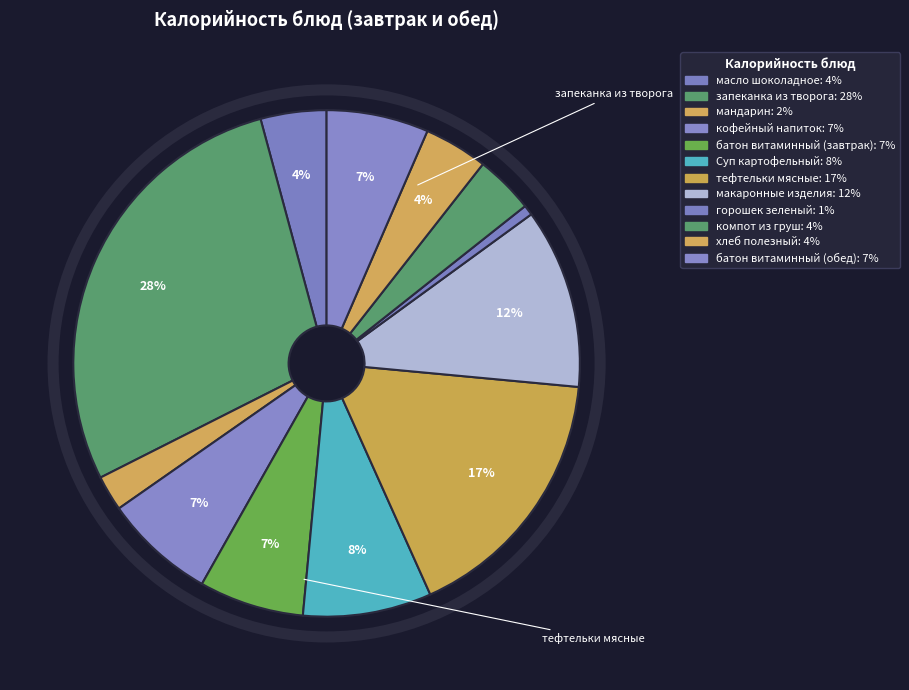

How many slices are in this pie chart?

12